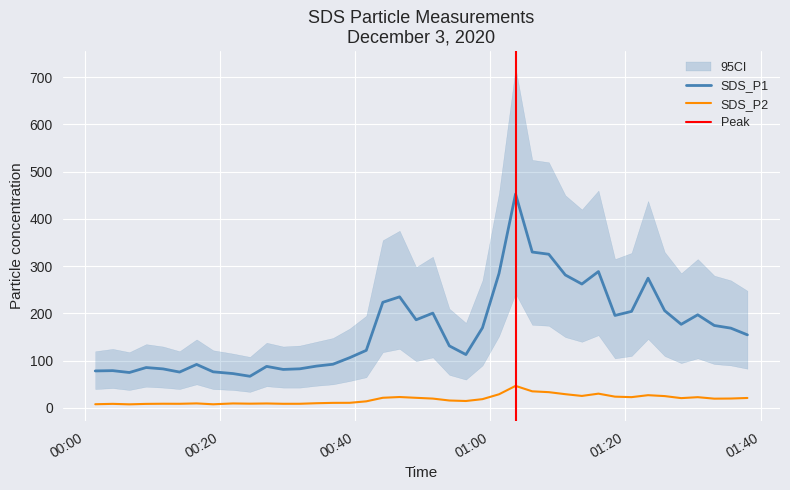

True or false: SDS_P1 and SDS_P2 cross at least once.

False